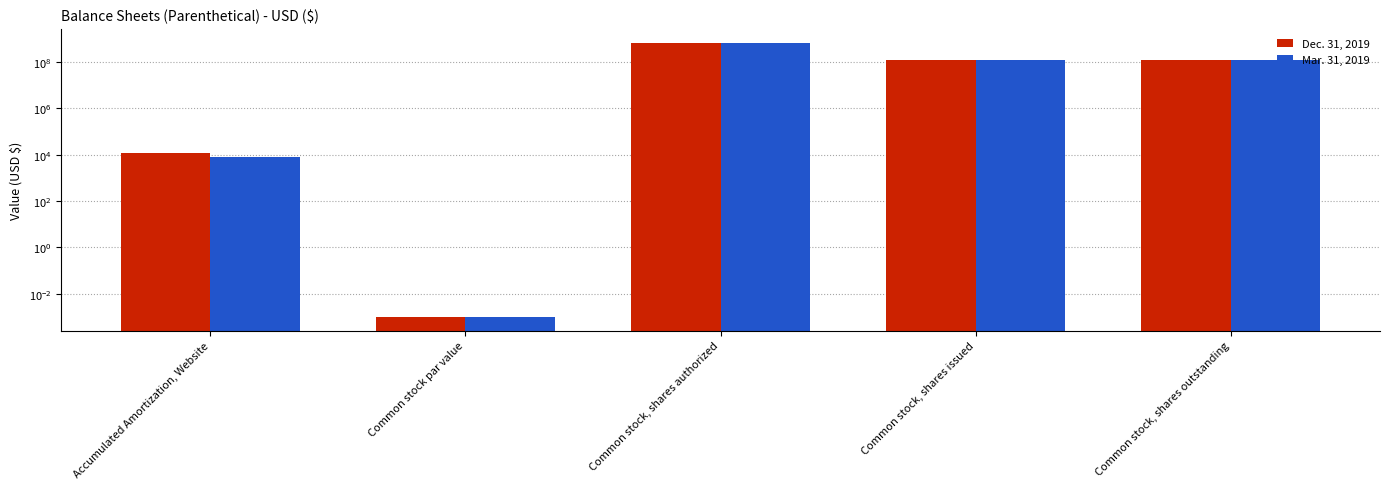

What is the approximate value of Mar. 31, 2019 at Accumulated Amortization, Website?

7993.0